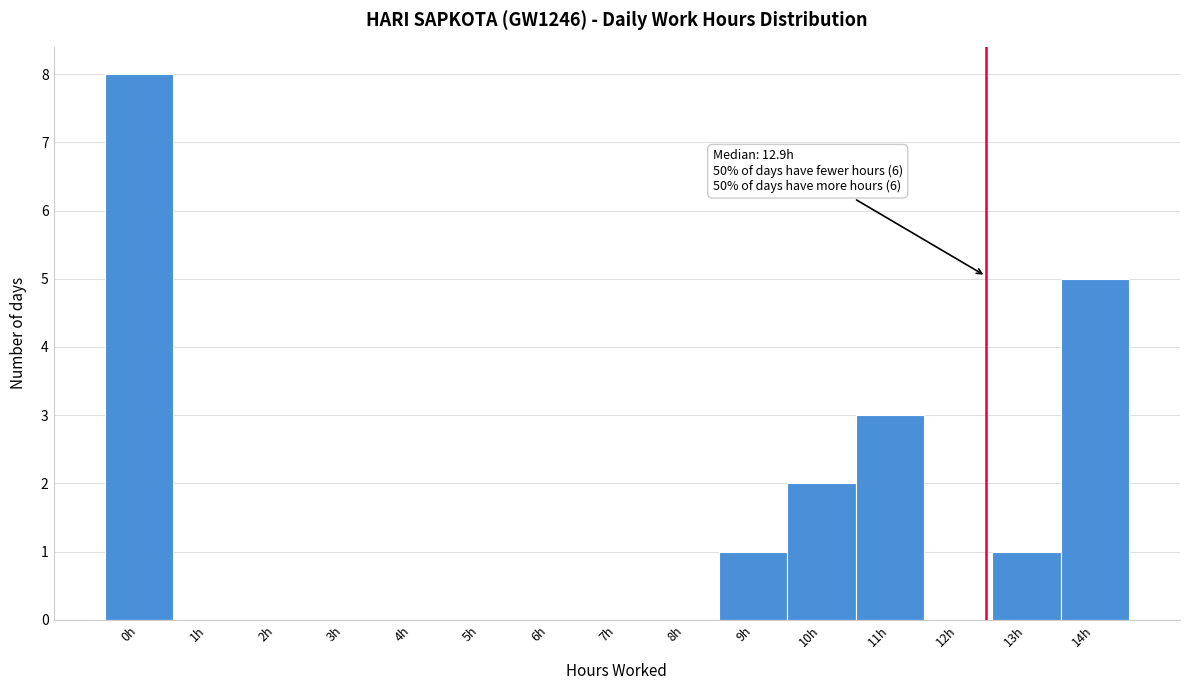

Reading left to right, extract all data points from this chart.

0h=8	1h=0	2h=0	3h=0	4h=0	5h=0	6h=0	7h=0	8h=0	9h=1	10h=2	11h=3	12h=0	13h=1	14h=5